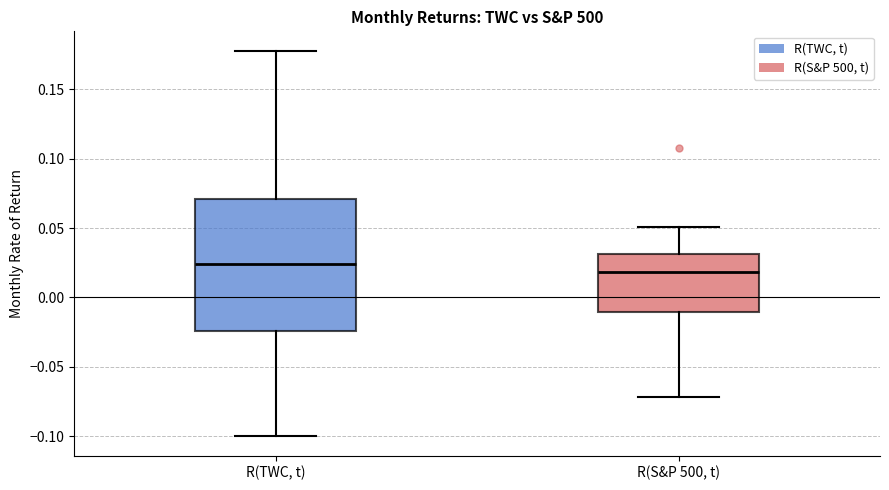

Reading left to right, read every box against the y-axis: the position of its median line, the range the box covers, and the ends of its whiskers. The values are not printed on the chart, so give them approximately, as read against the axis.

R(TWC, t): median 0.025, box -0.025 to 0.070, whiskers -0.100 to 0.180
R(S&P 500, t): median 0.020, box -0.010 to 0.030, whiskers -0.070 to 0.050